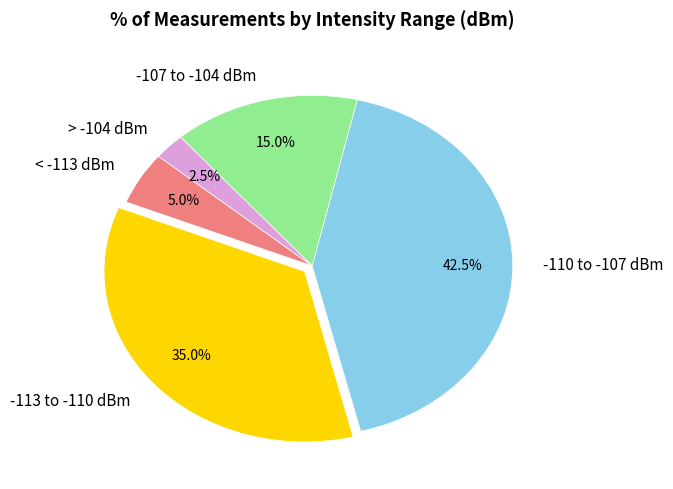

What is the largest slice in the pie chart?

-110 to -107 dBm